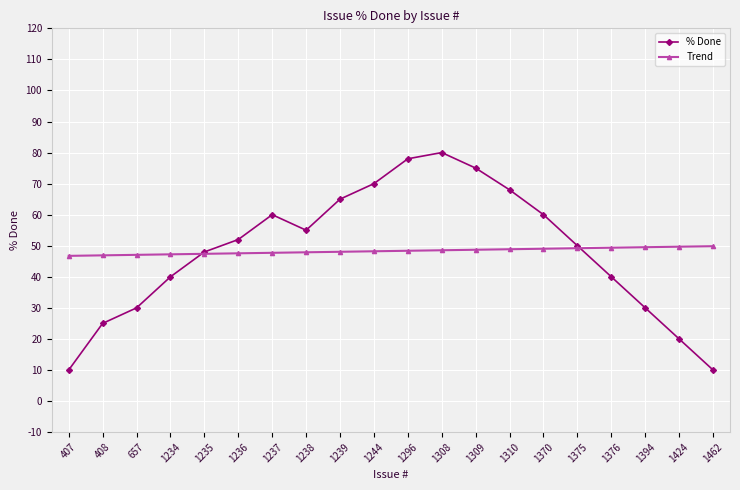

Read the % Done value at 1424.

20.0